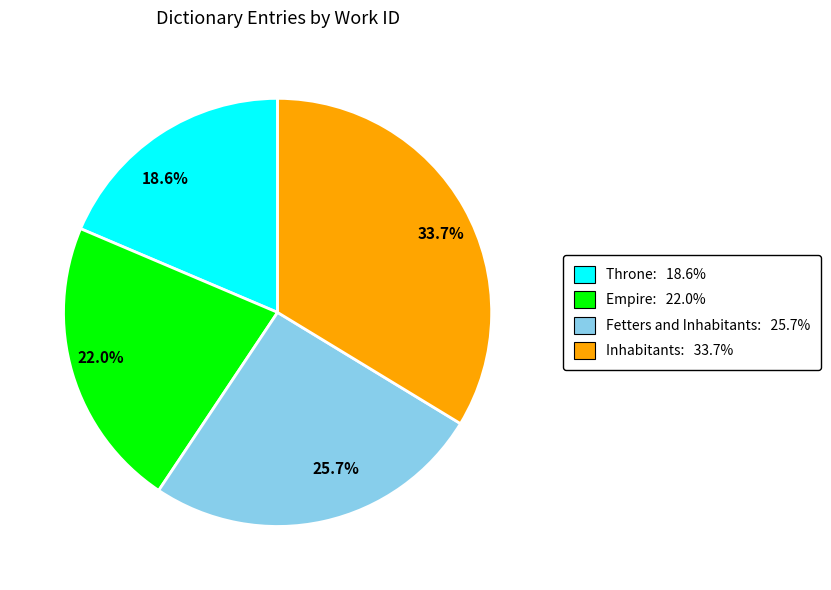

What is the largest slice in the pie chart?

33.7%